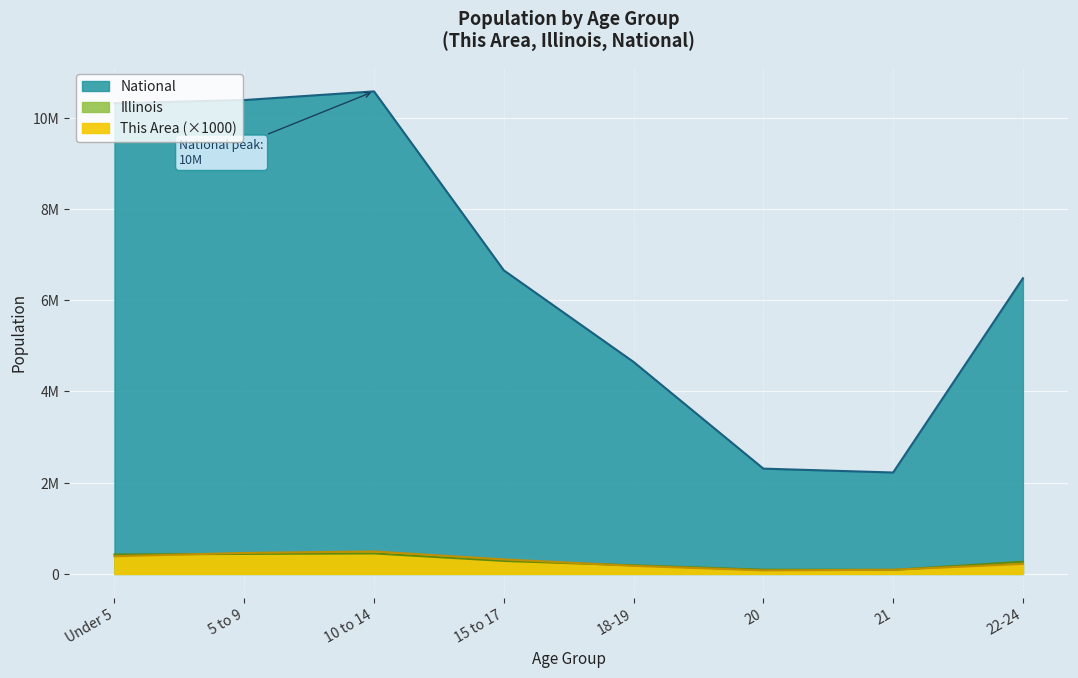

What are all the series names shown in the legend?

This Area, Illinois, National